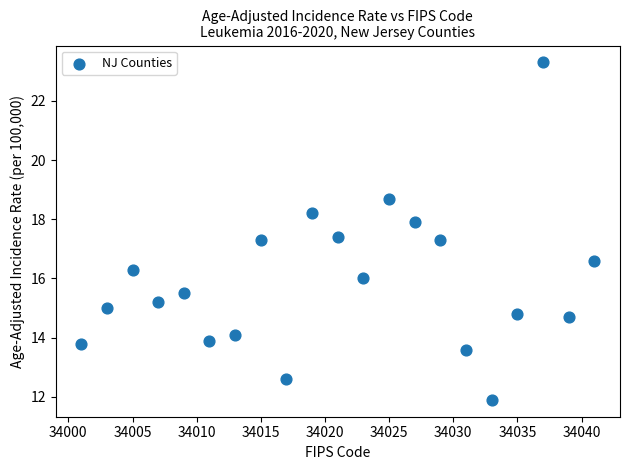

What is the range of Y values (max minus min)?

11.4